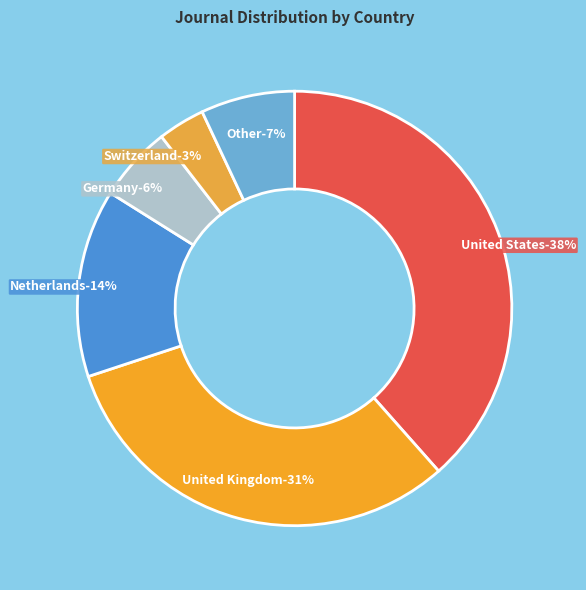

How many segments does this pie chart have?

6